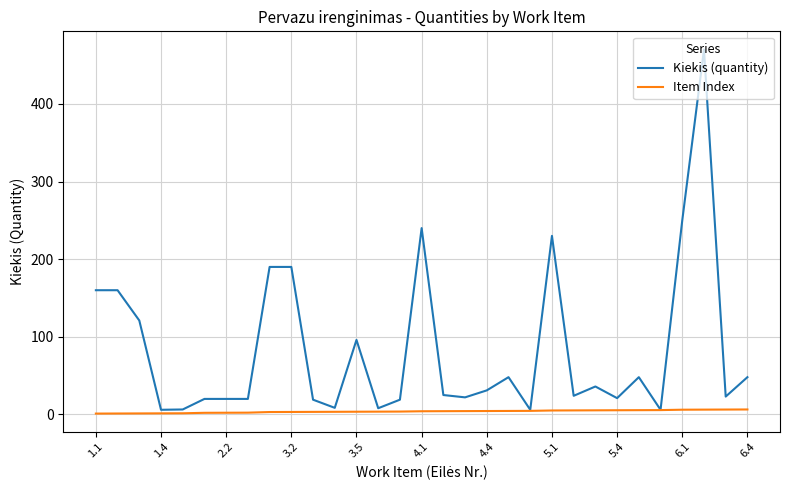

Which series has the largest total across all categories?

Kiekis (quantity)